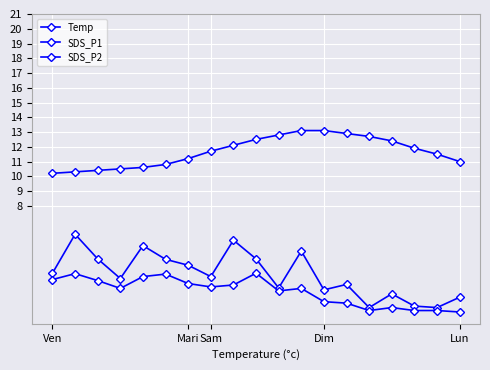

How many series are shown in this chart?

3